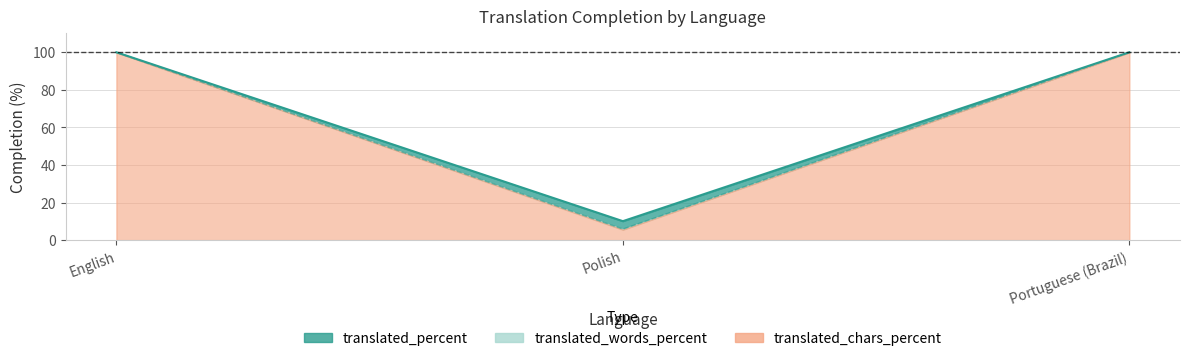

What is the label of the 2nd point from the left?

Polish